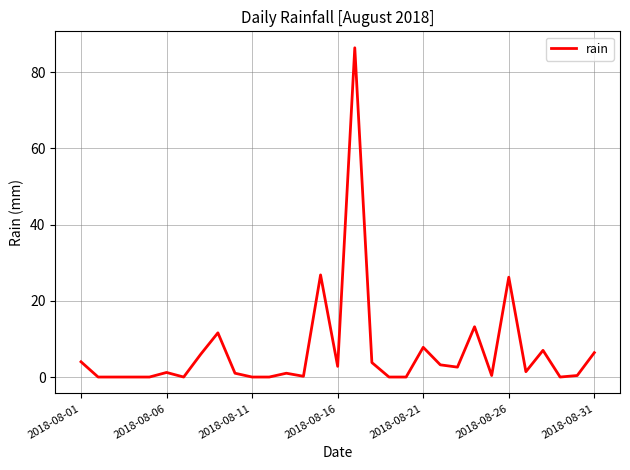

What is the difference between the maximum and second lowest values?

86.4